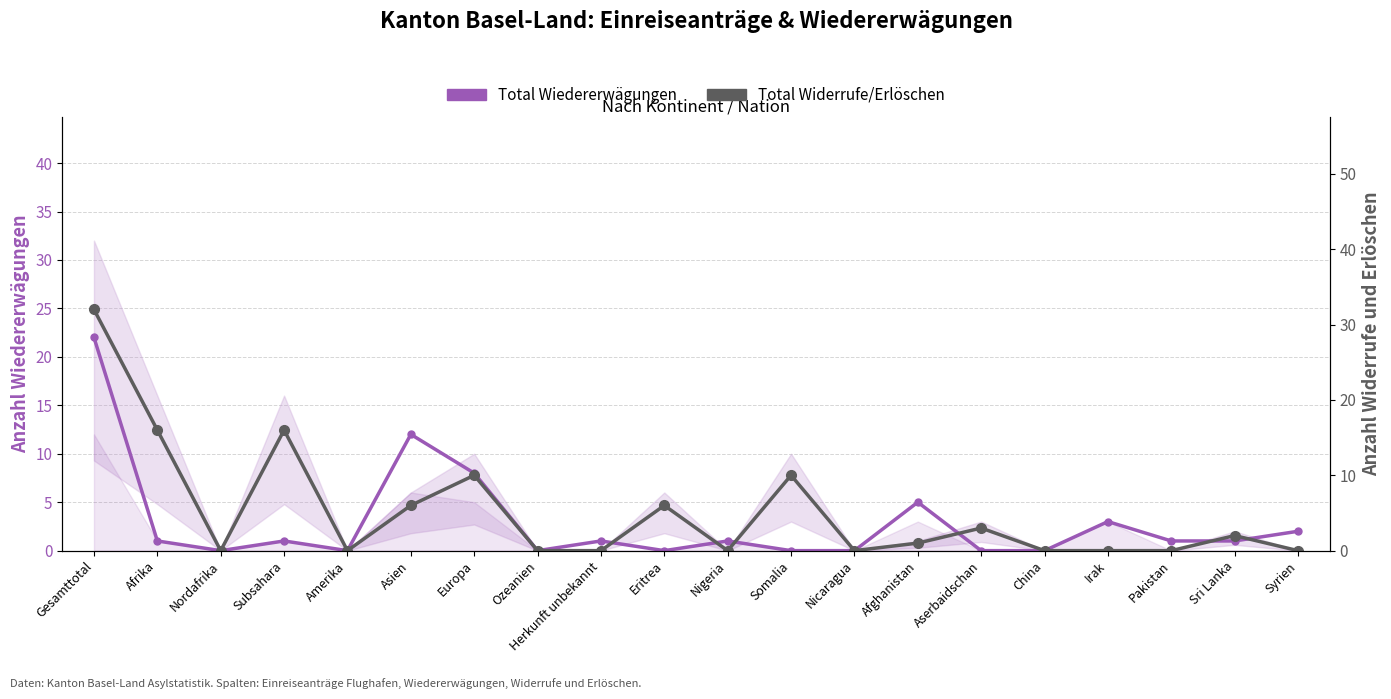

In Total Widerrufe/Erlöschen, how many points are higher than both neighbors (excluding endpoints)?

6